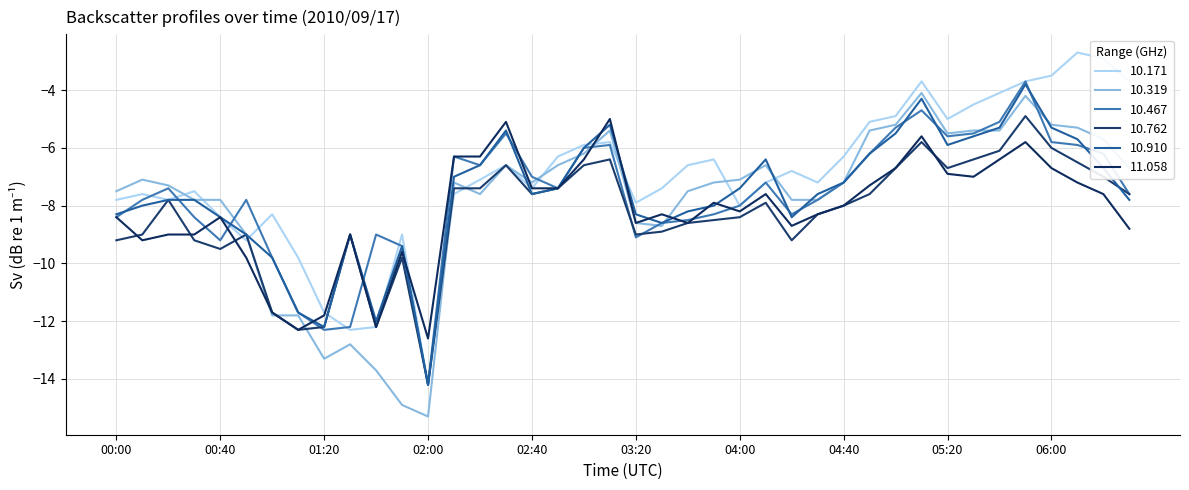

Count the number of data series in this chart.

6